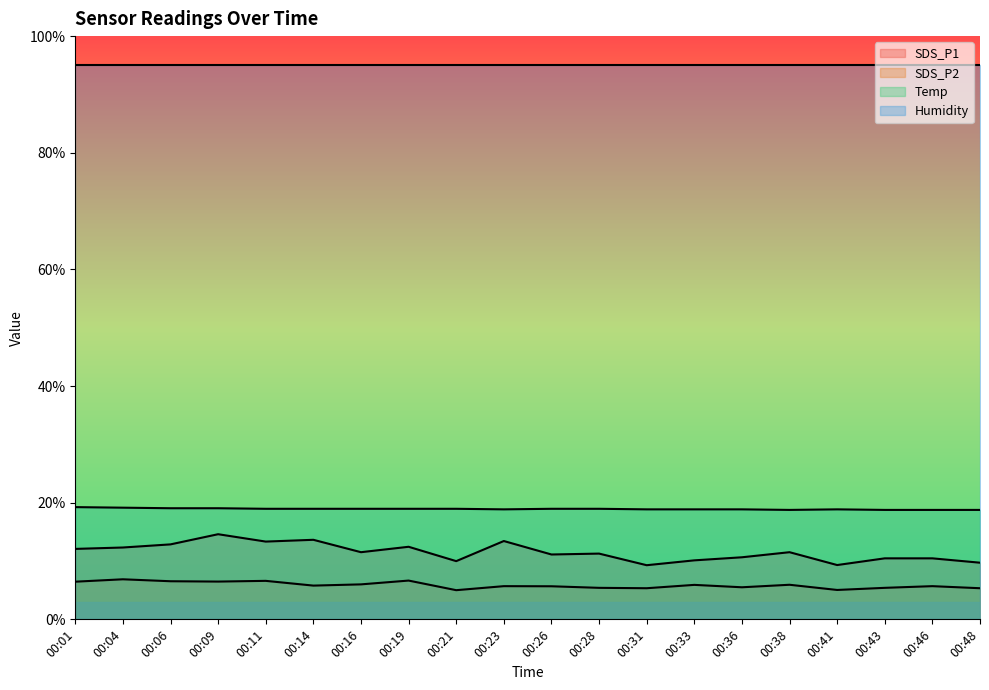

Read the SDS_P2 value at 00:36.

5.5